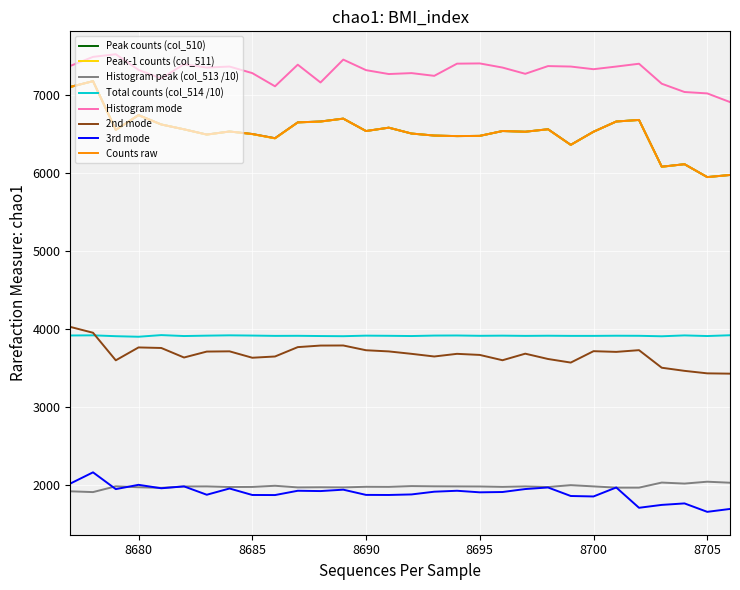

At which category is the sum across all series the highest?

8678